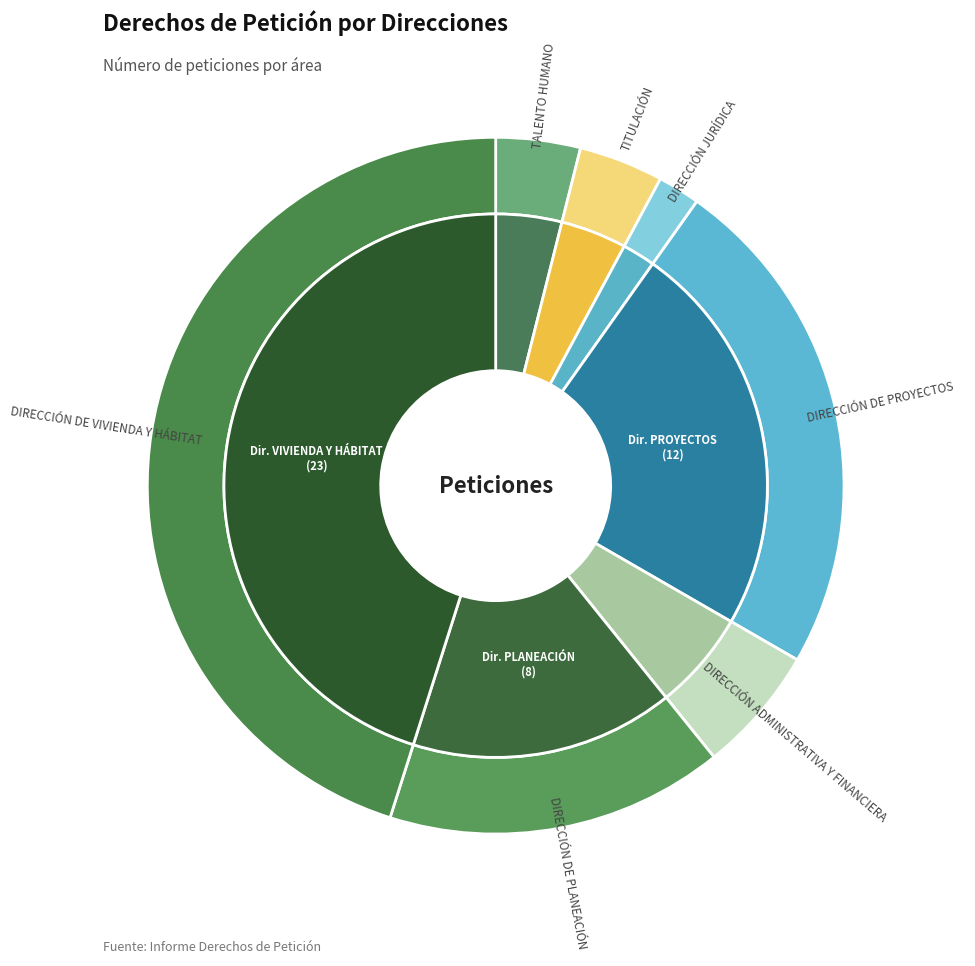

Is it true that DIRECCIÓN DE PROYECTOS is 14% of the pie?

False